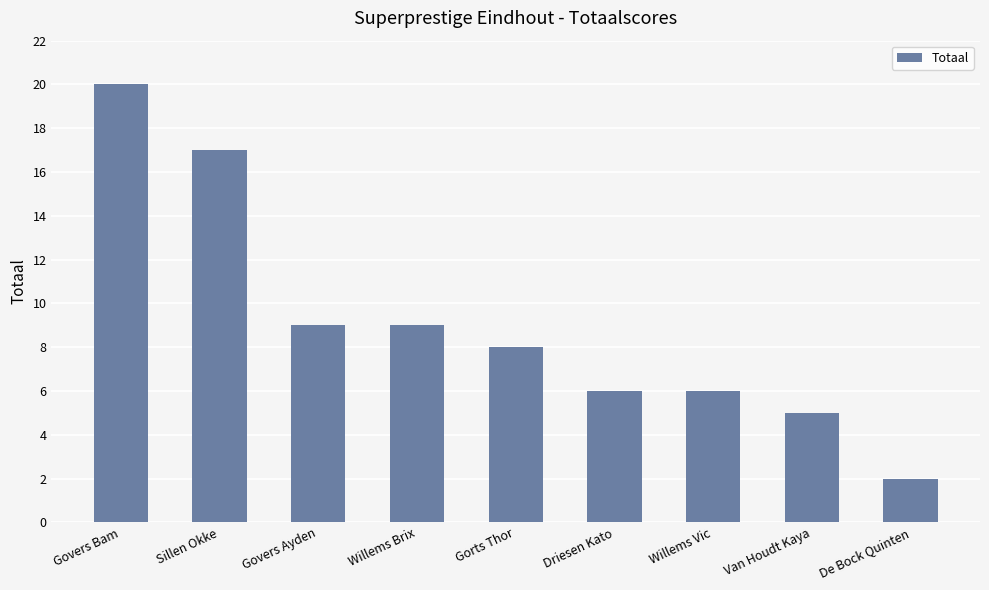

What position from the left is De Bock Quinten?

9